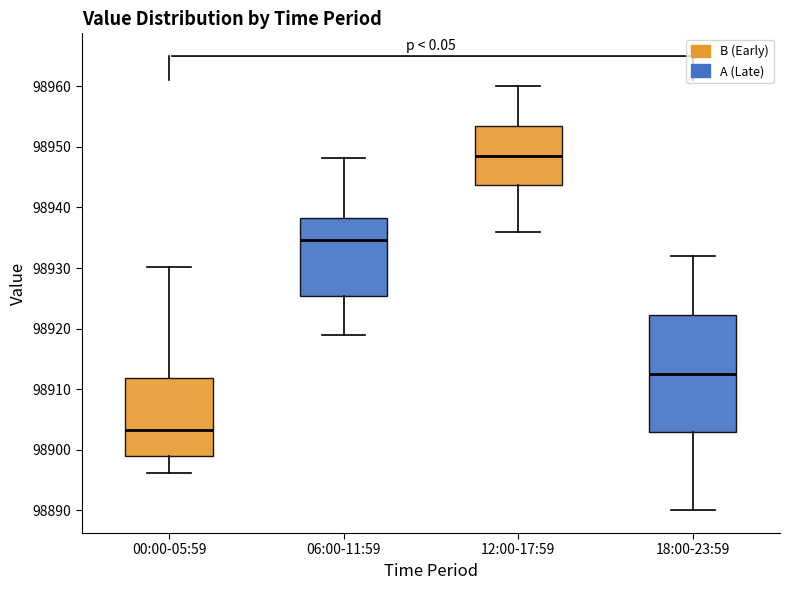

Where does the lower whisker of the box for 00:00-05:59 end on the y-axis? The values are not printed on the chart, so give them approximately, as read against the axis.

98896